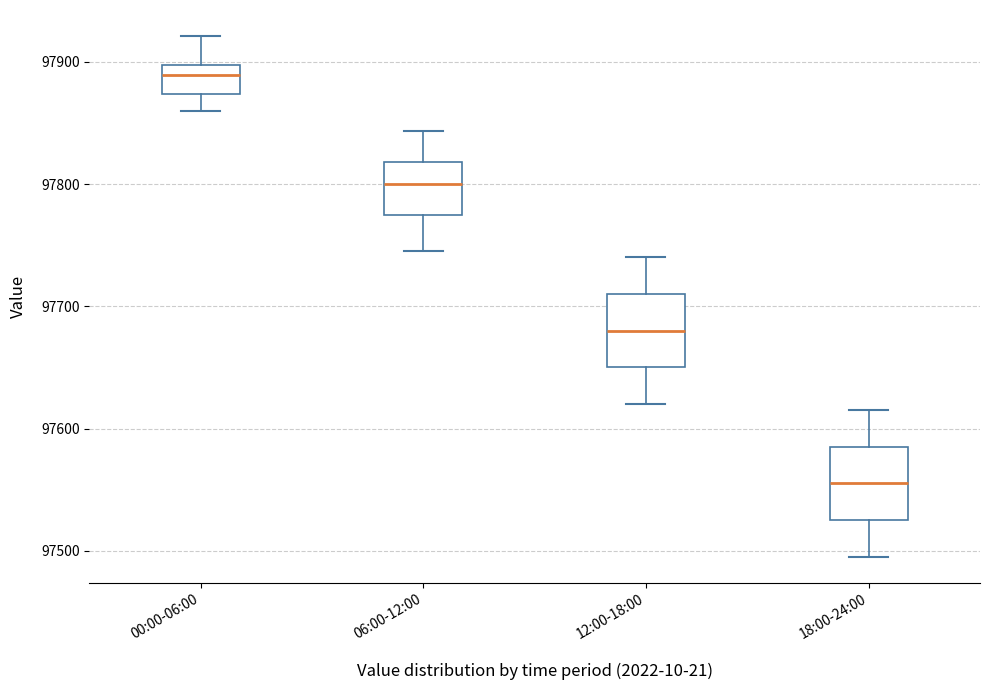

Which box has the lowest median line?

18:00-24:00